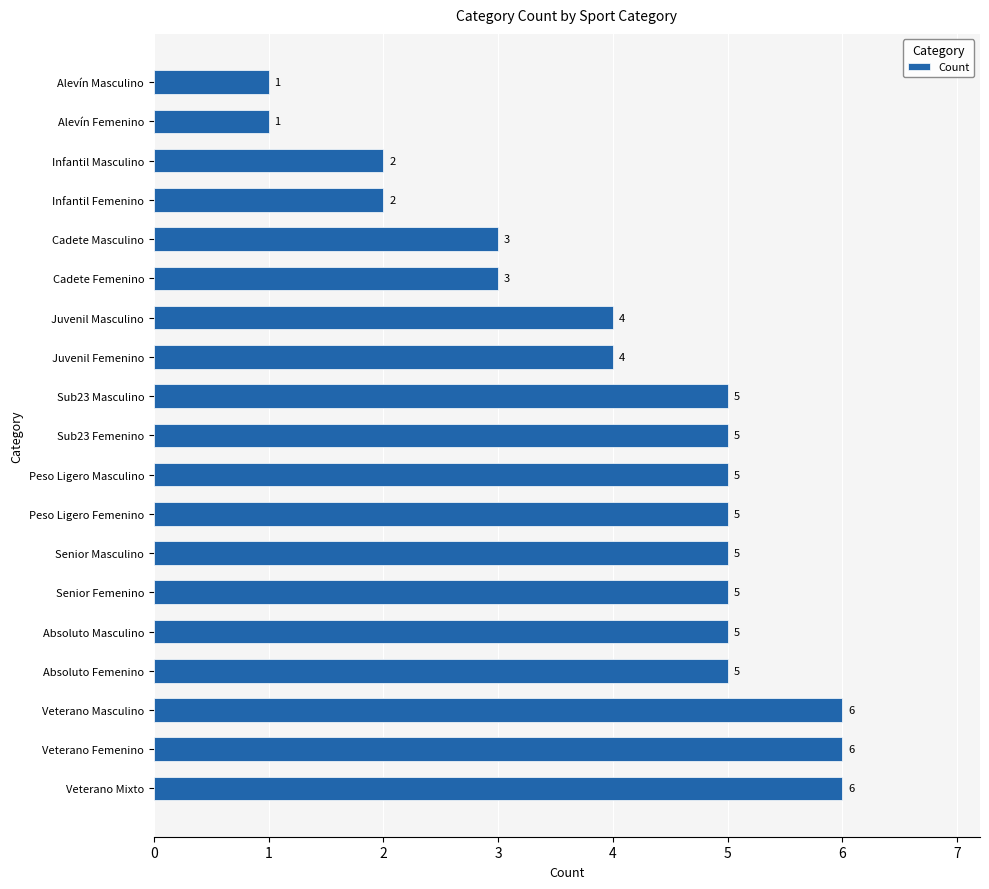

Which has a higher value, Veterano Masculino or Absoluto Femenino?

Veterano Masculino